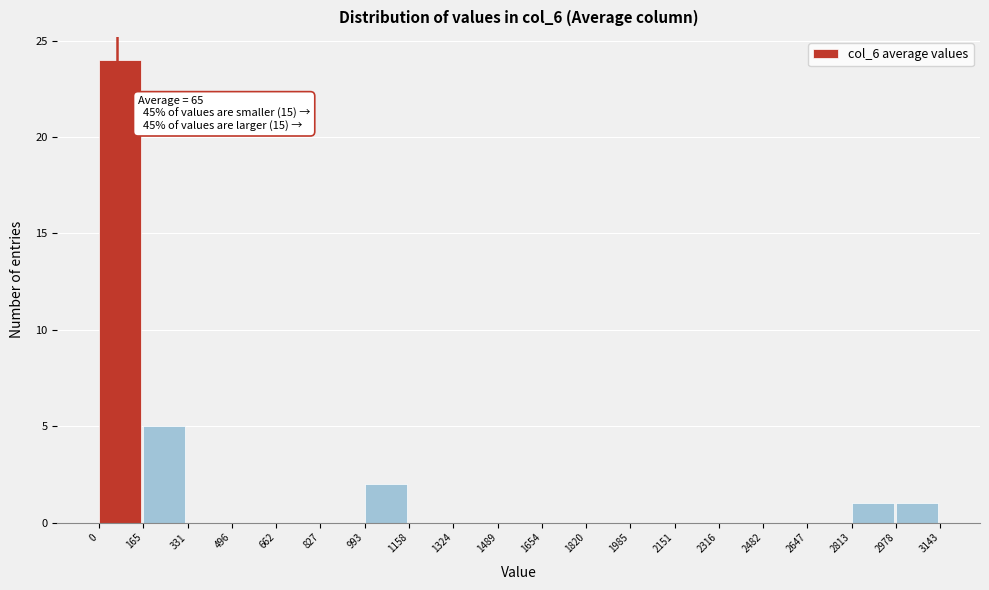

Which range on the x-axis has the tallest bar?

0 to 165